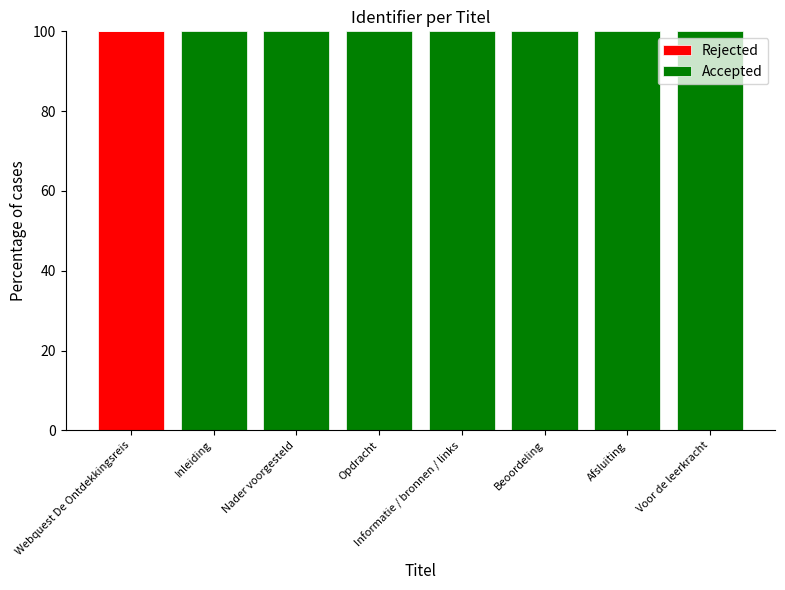

True or false: Rejected has a value of 100.0 at Webquest De Ontdekkingsreis.

True